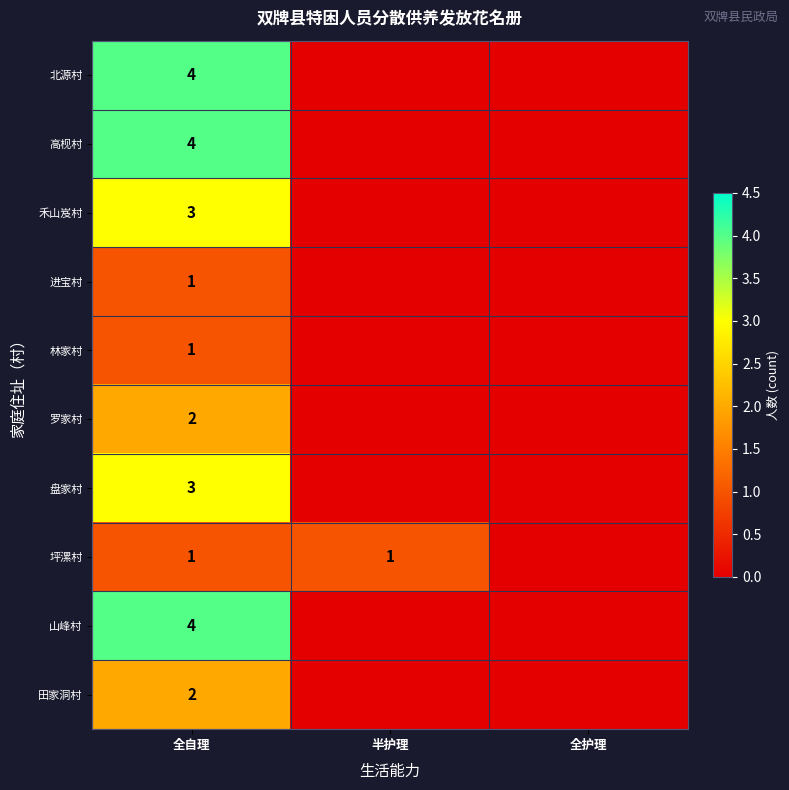

What is the difference between the highest and lowest values at 全自理?

3